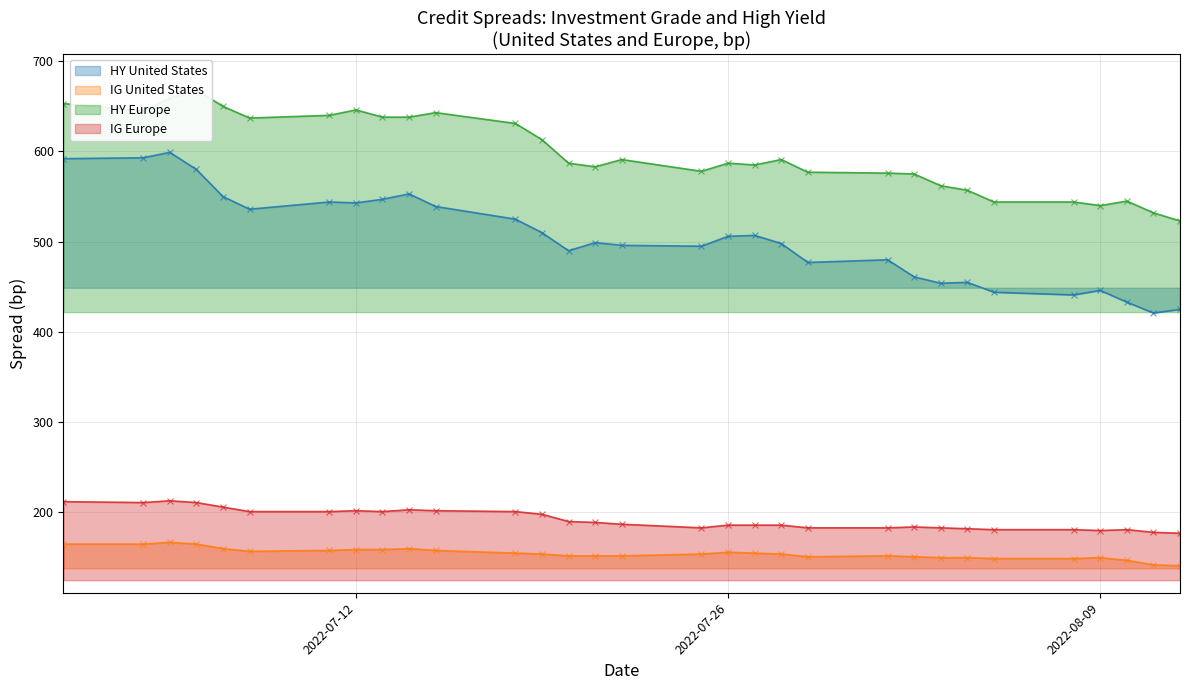

Is it true that HY United States equals 507 at 2022-07-27?

True